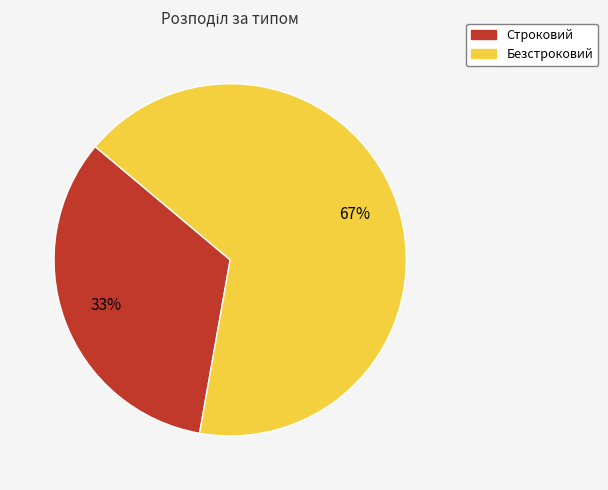

Combined, do Строковий and Безстроковий account for over 50%?

Yes